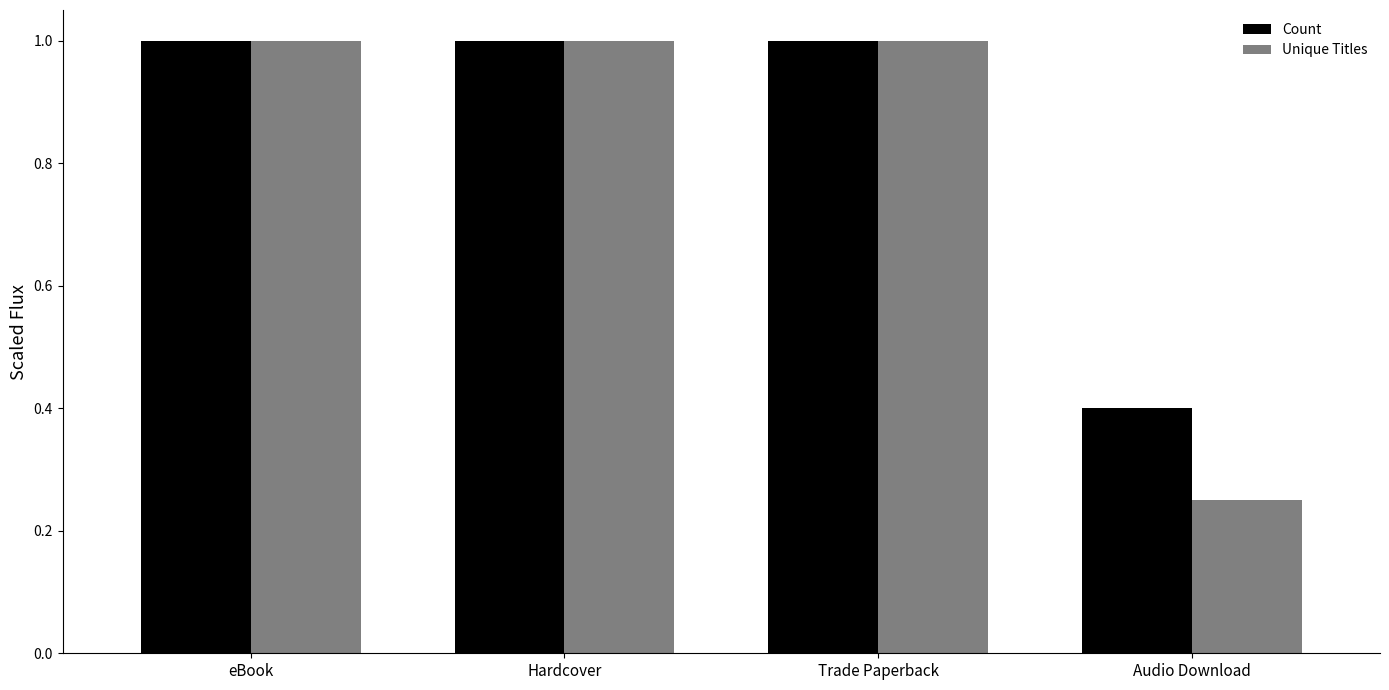

List the series in order of their overall mean, lowest first.

Unique Titles, Count